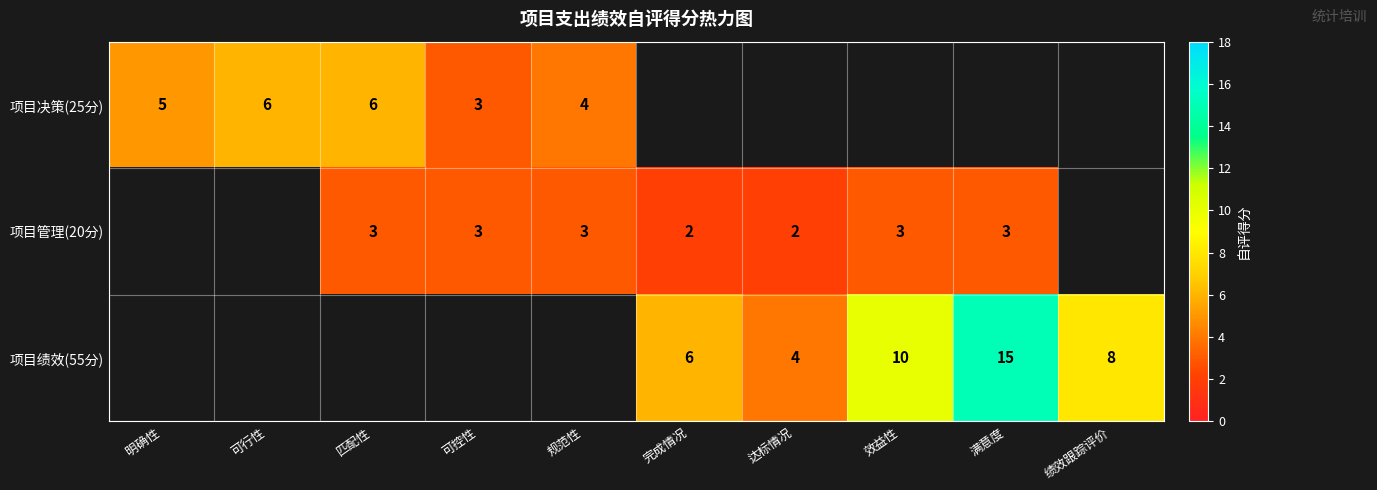

The 项目管理(20分) series shows 2 at 可控性. True or false?

False